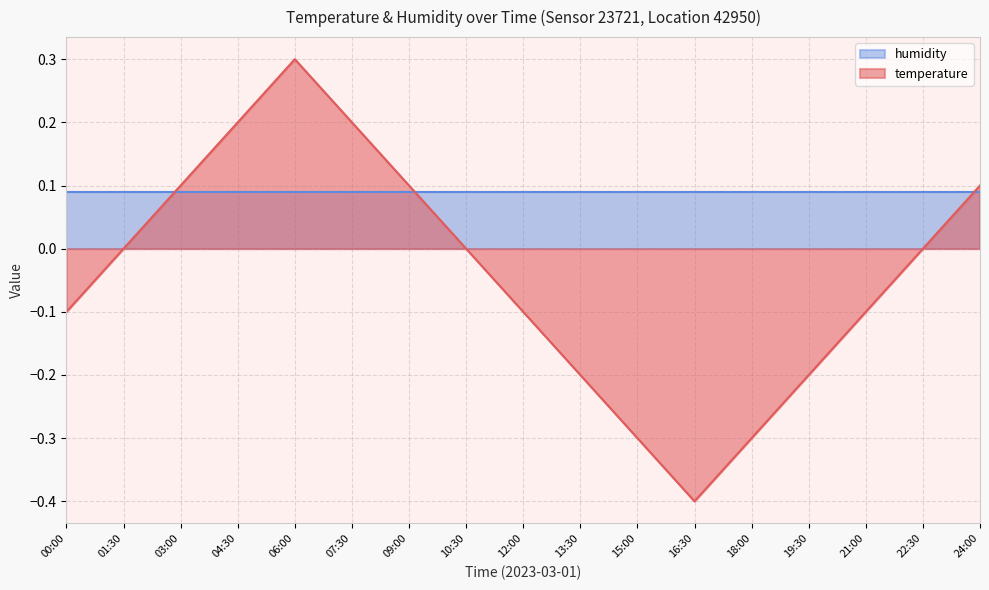

How many lines are shown in the chart?

2